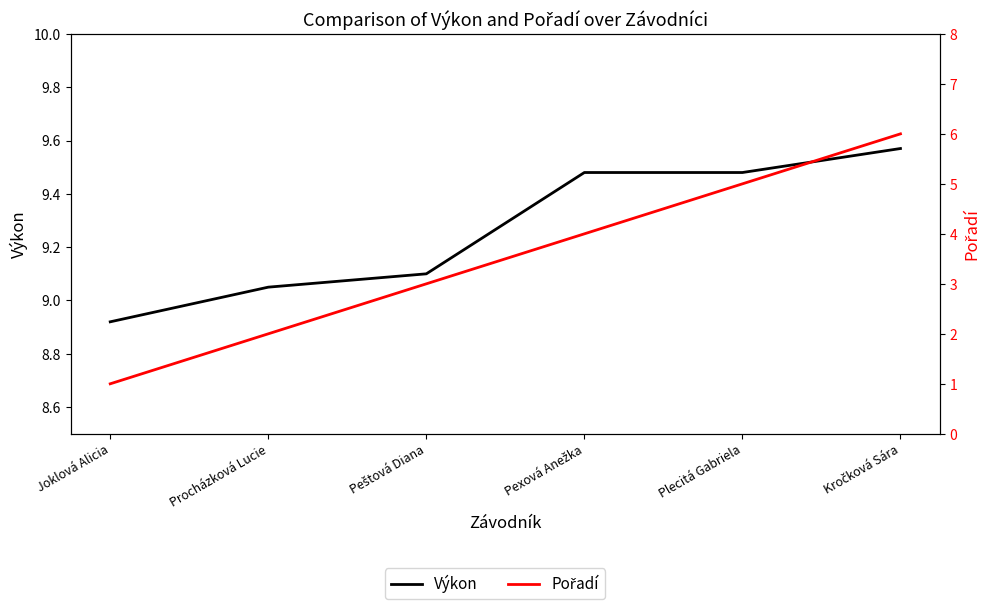

The Výkon series shows 9.6 at Kročková Sára. True or false?

True